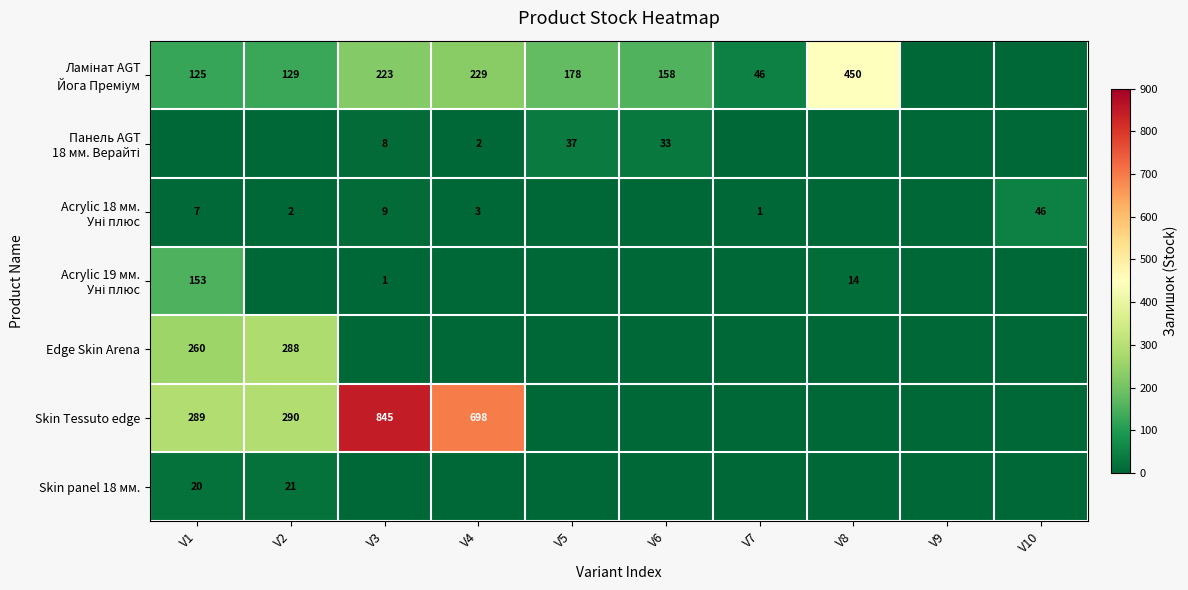

The Skin Tessuto edge series shows 502 at V1. True or false?

False